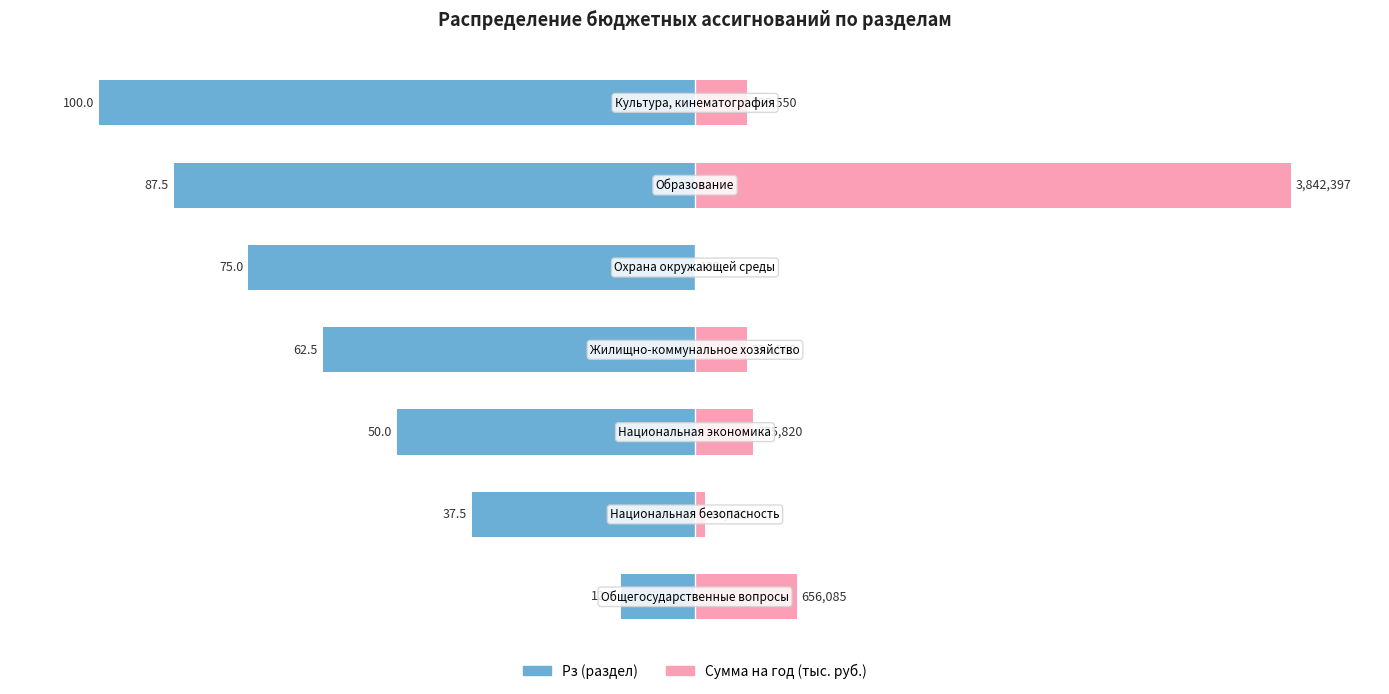

What is the value of the Сумма на год (тыс. руб.) bar at the 3rd from the left?

9.8